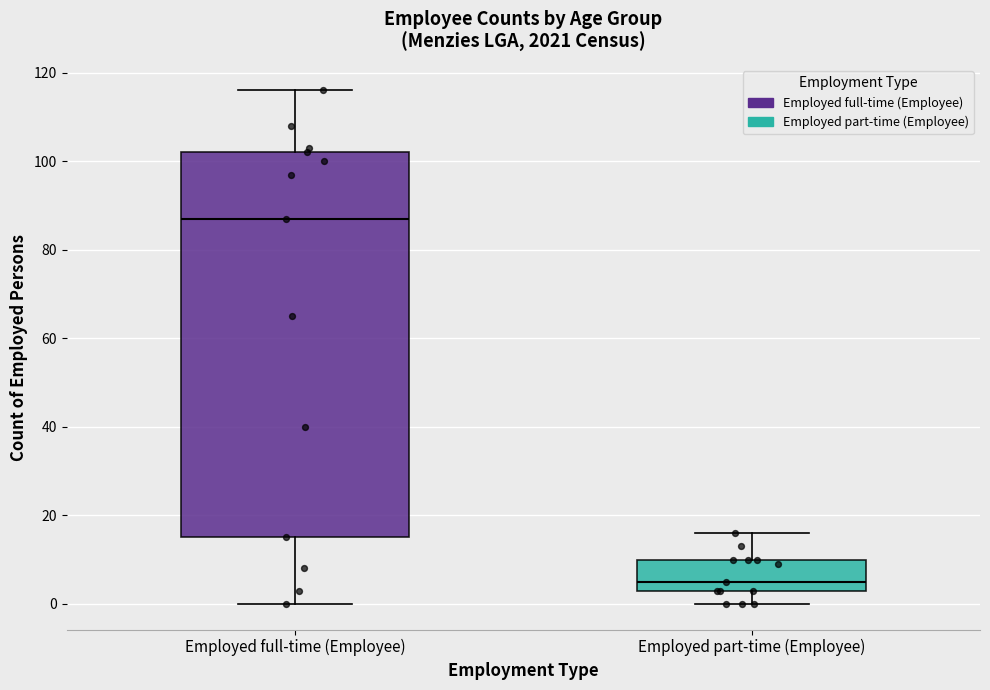

Which box is the tallest, from its lower edge to its upper edge?

Employed full-time (Employee)